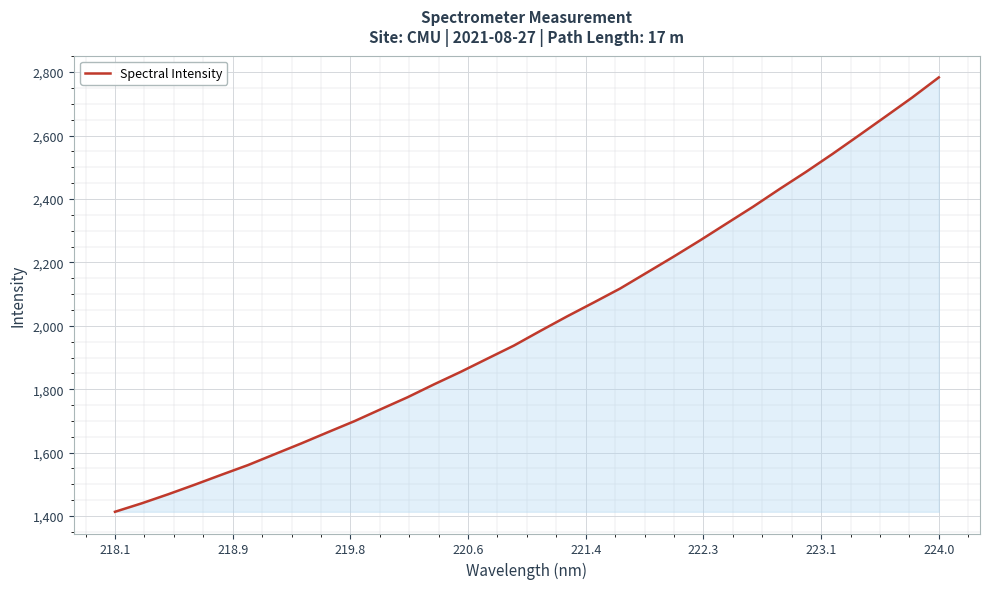

What is the maximum value shown in the chart?

2783.4